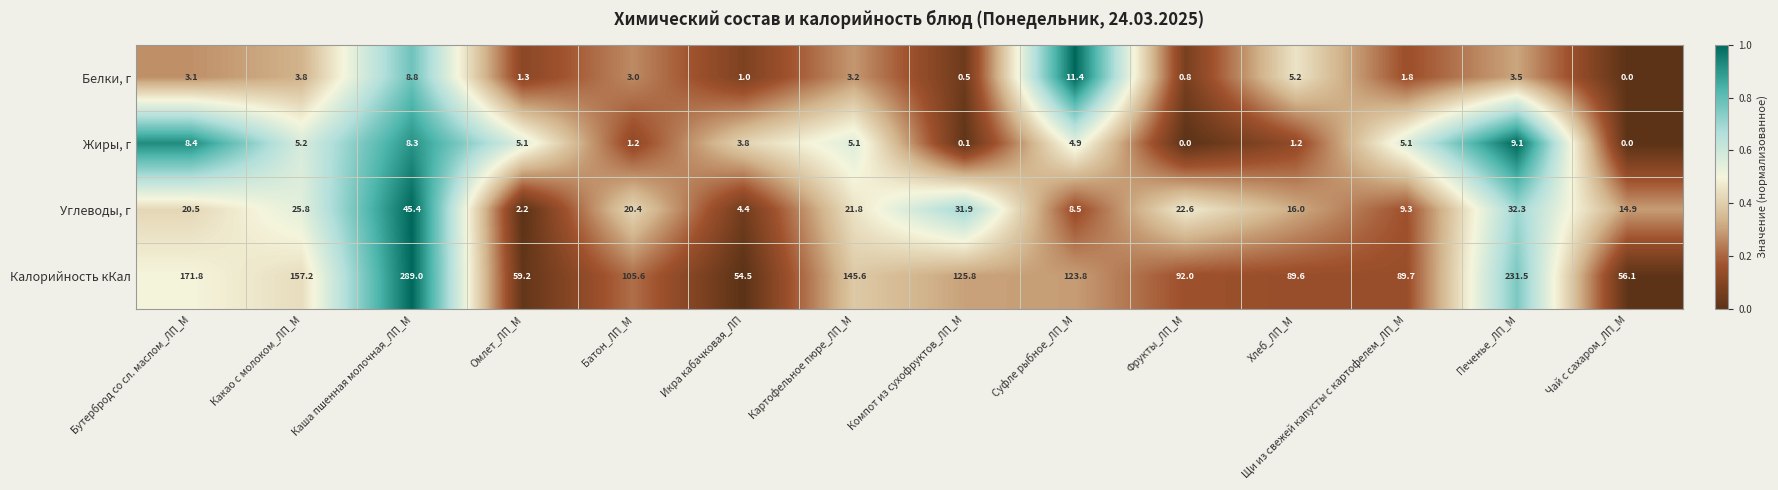

At how many categories does at least one series exceed 70?

11